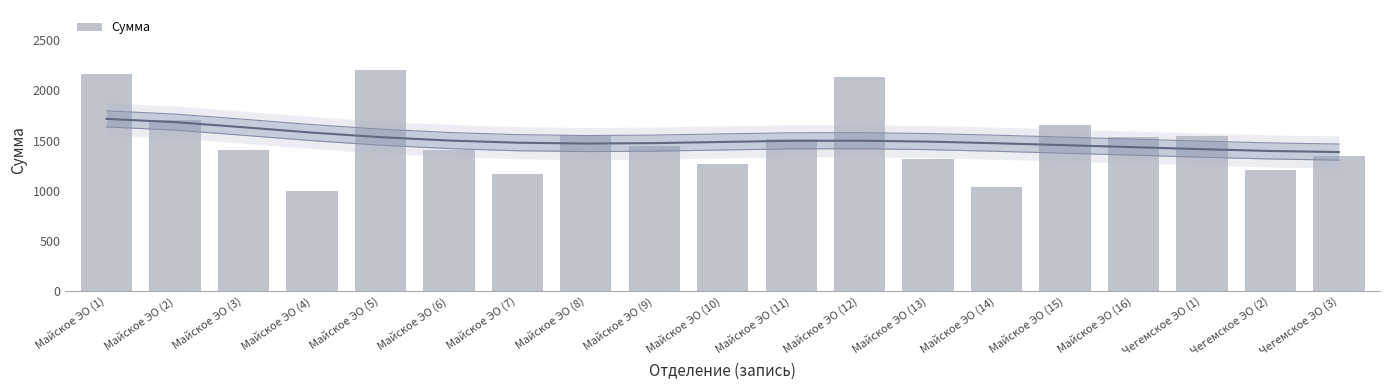

Reading right to left, list all the values displayed in this chart.

1349.2	1207.7	1540.0	1531.3	1651.9	1041.8	1314.2	2129.1	1518.9	1270.3	1440.9	1552.2	1170.3	1402.7	2199.6	1000.4	1407.0	1701.5	2158.3